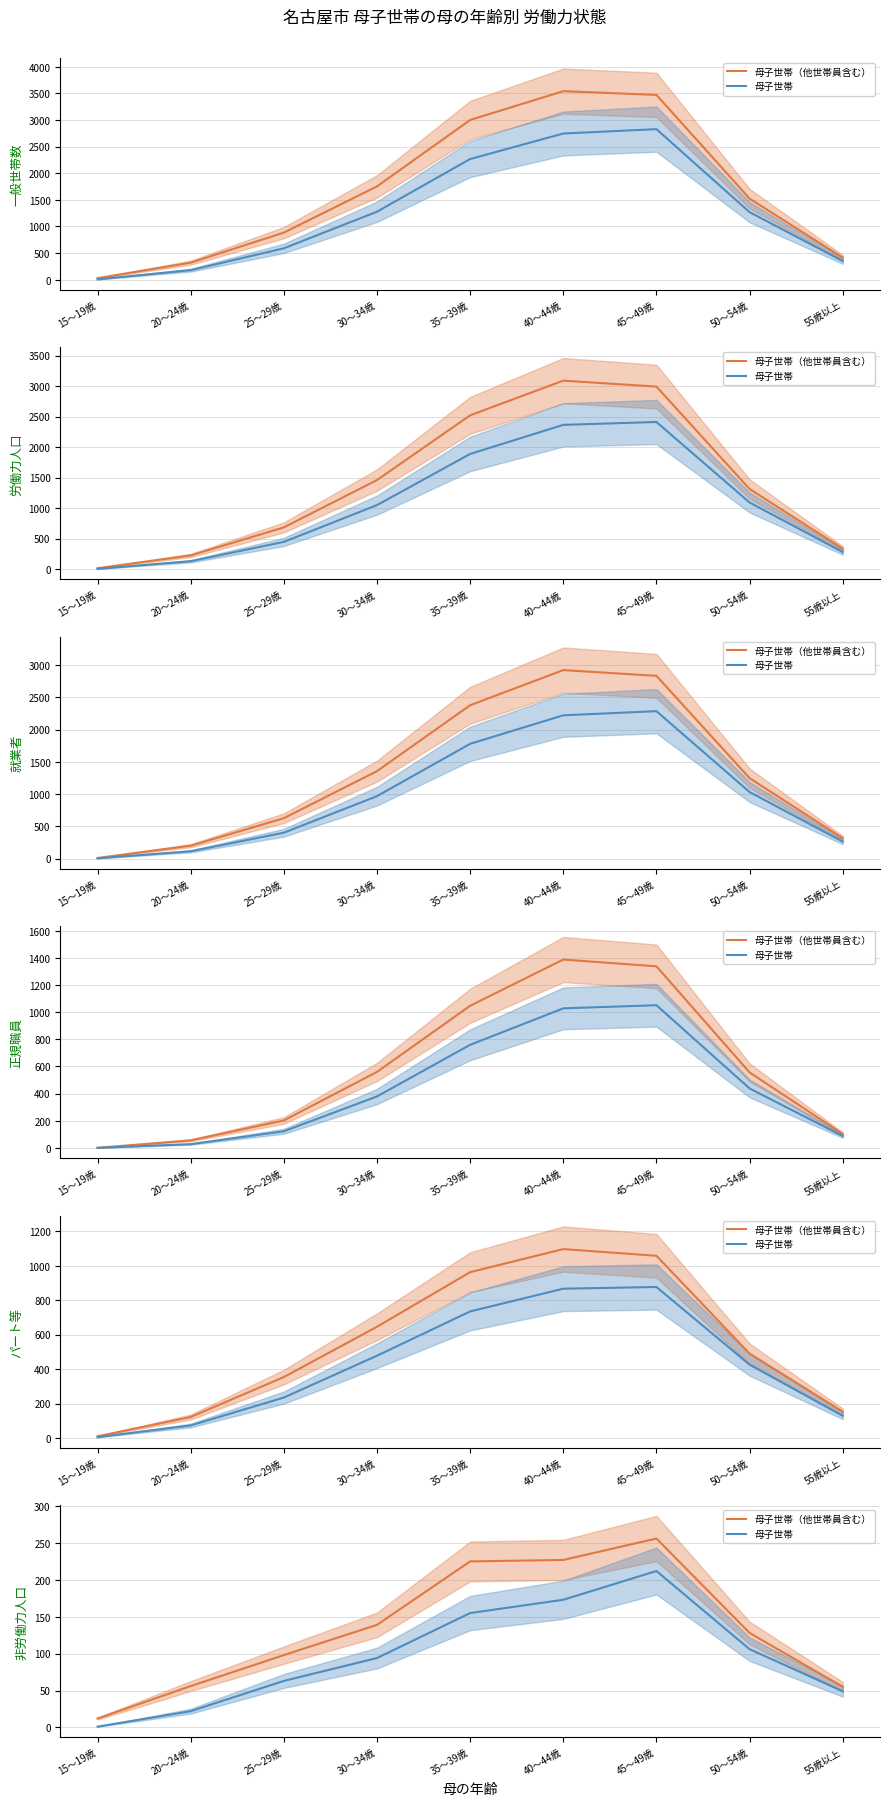

What is the average value of the 母子世帯 series?

97